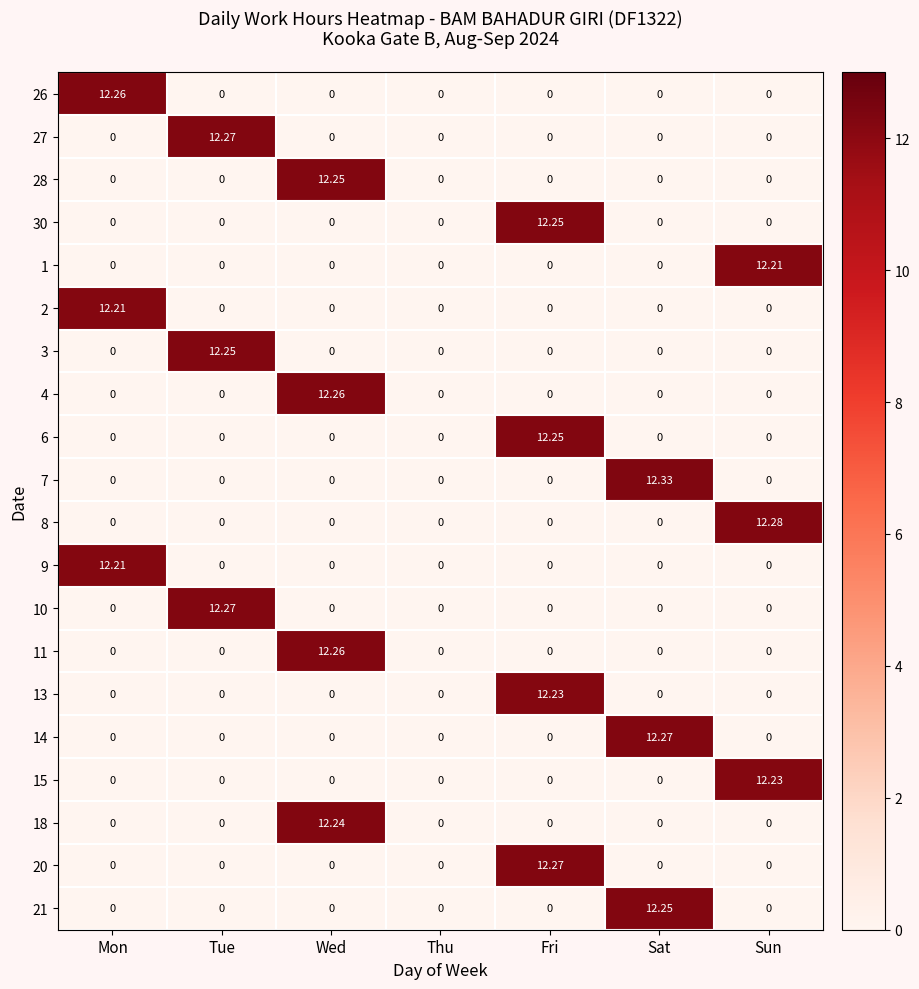

Which label corresponds to the largest value in the chart?

Sat